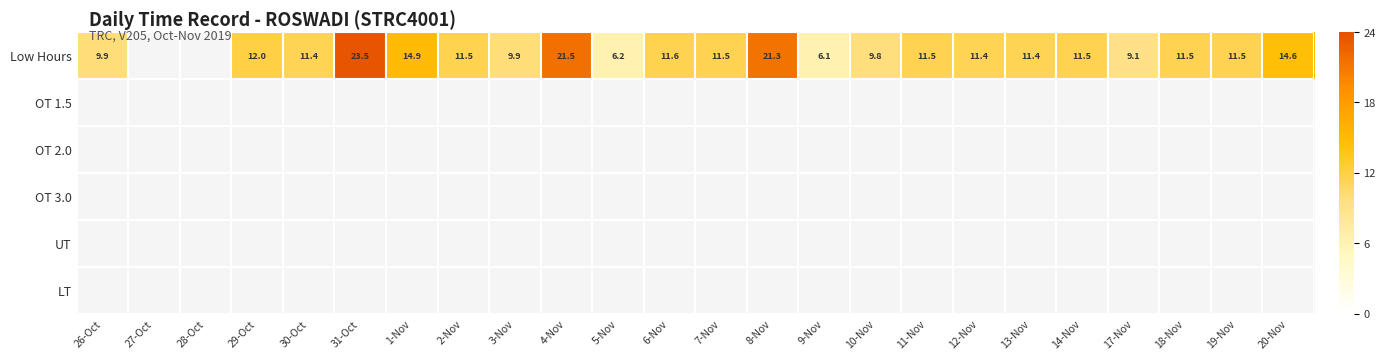

What is the minimum value shown in the chart?

6.1